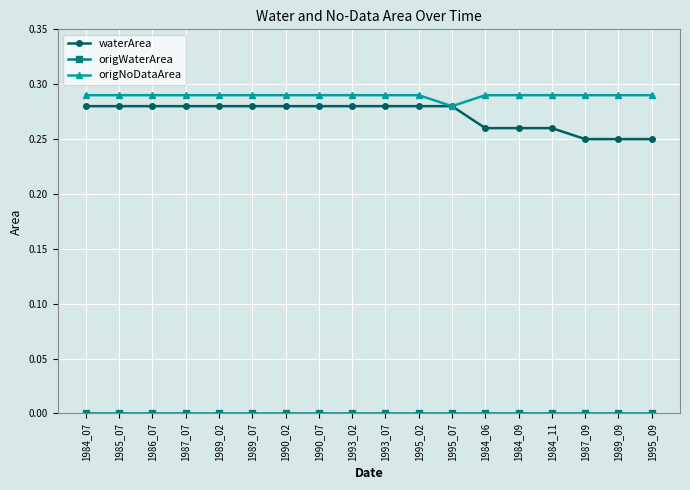

True or false: origNoDataArea has a value of 0.5 at 1989_09.

False